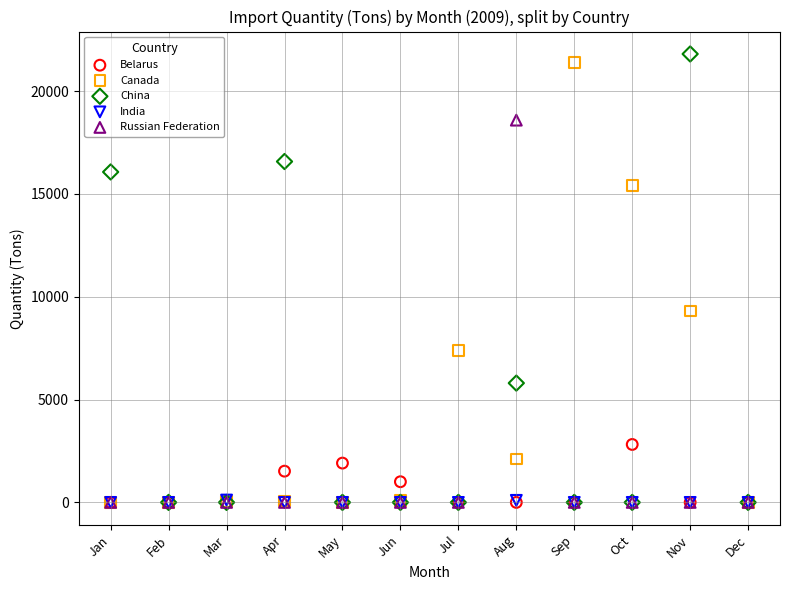

In the Canada series, what Y value is closest to 10694?

9309